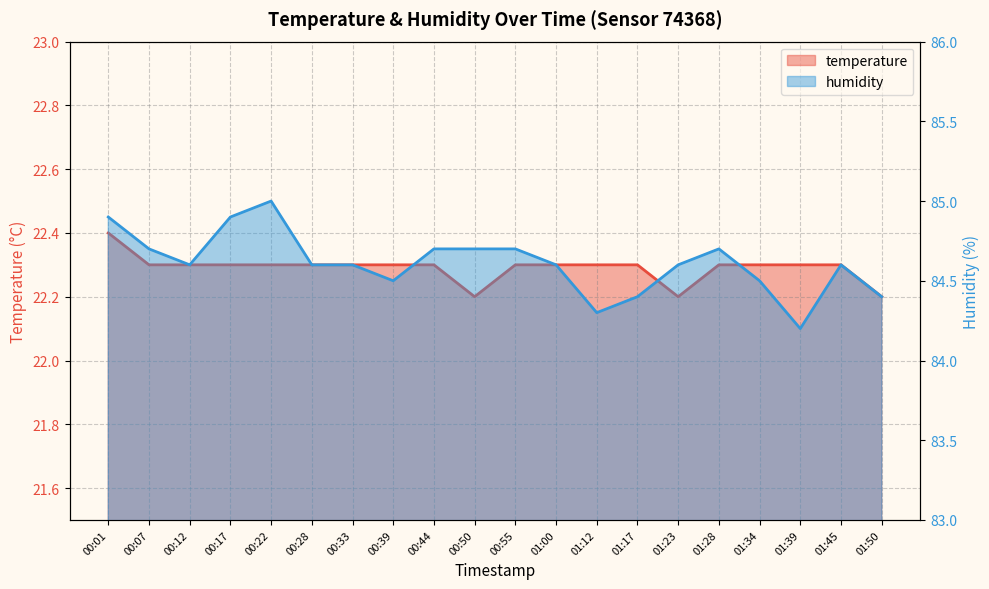

What is the average value of the temperature series?

22.3